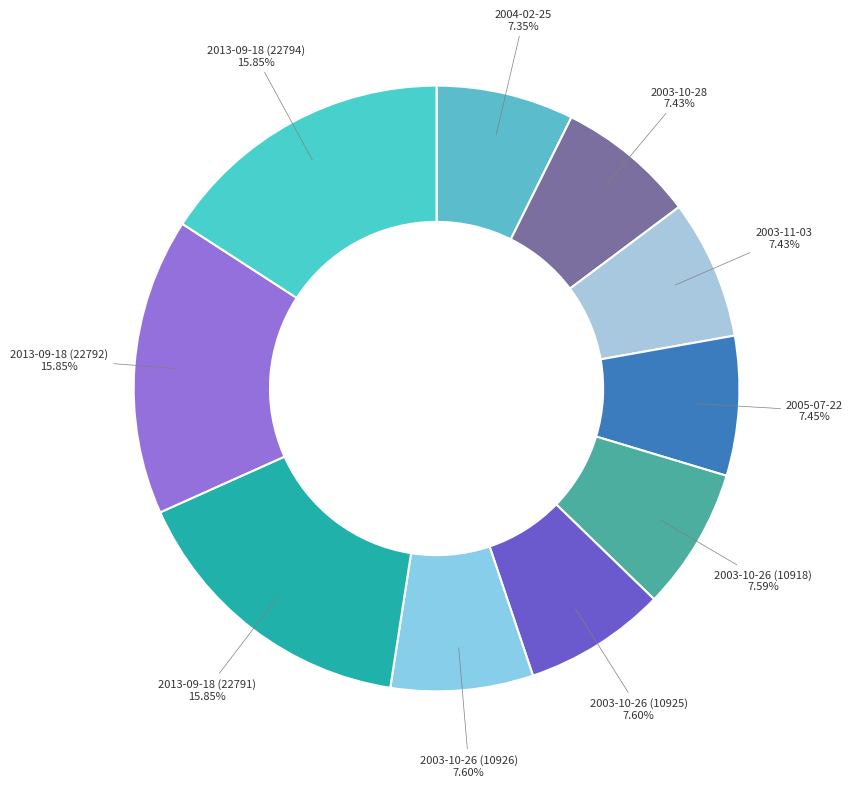

To the nearest percent, what portion does 2003-10-26 (10918) represent?

8%